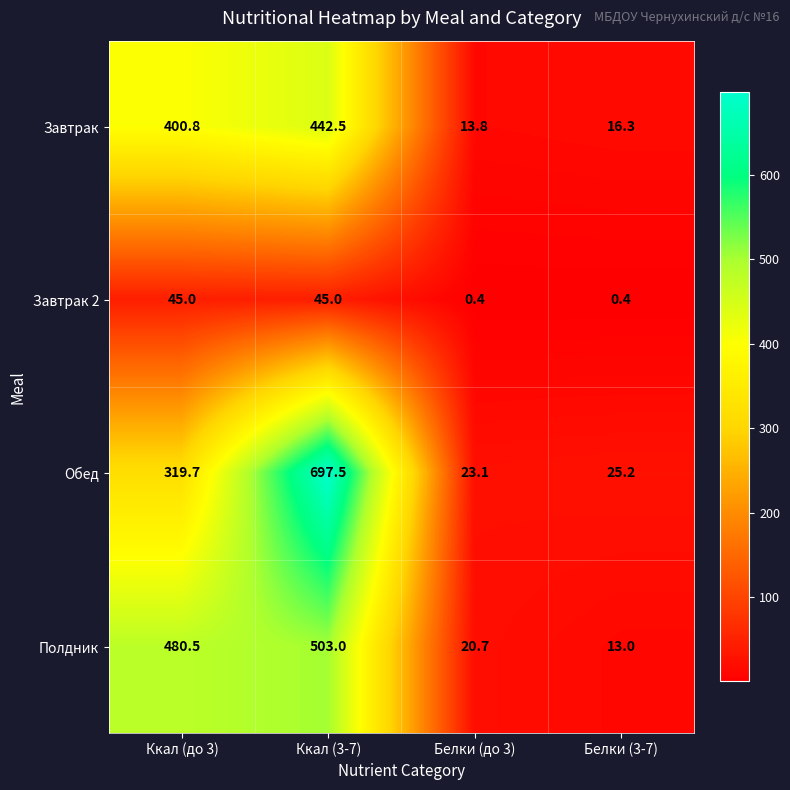

What is the total value across all series at Ккал (3-7)?

1688.0